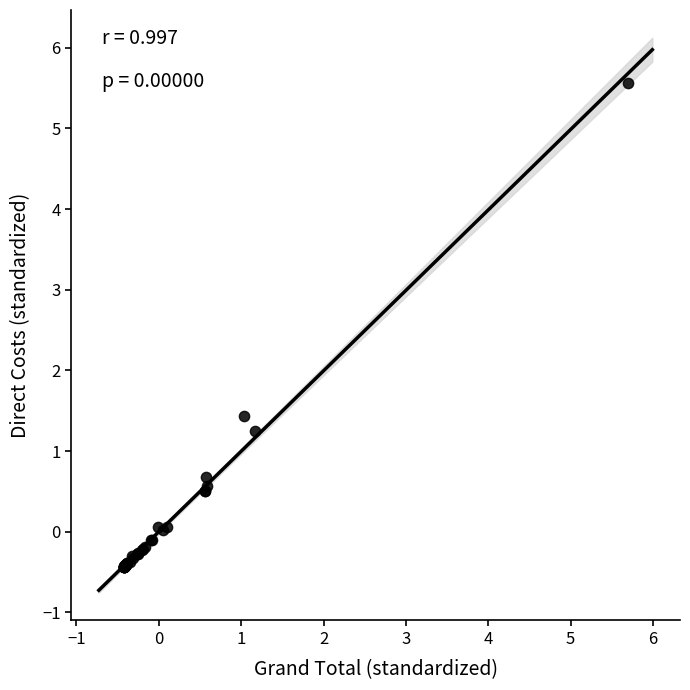

What Y value in the scatter plot is closest to 2?

1.4